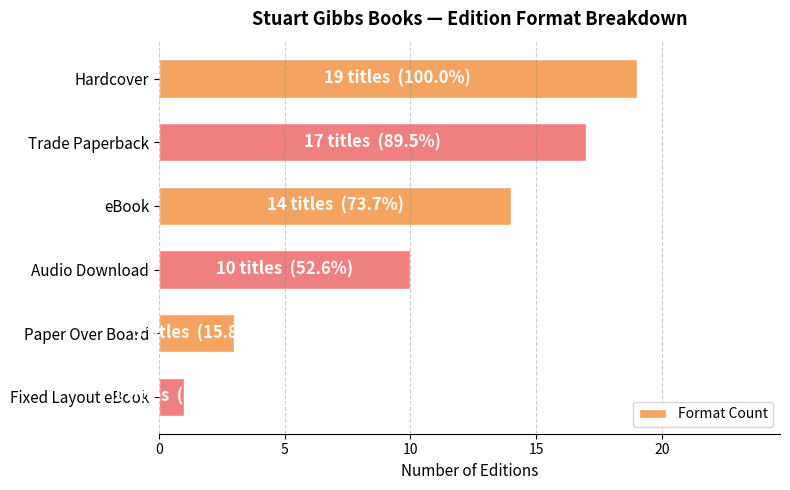

Between Audio Download and Trade Paperback, which is larger?

Trade Paperback